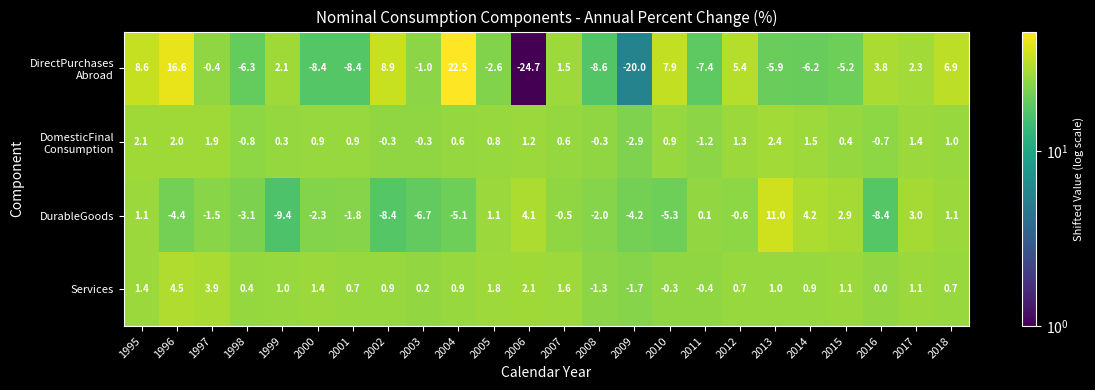

What is the spread (max minus min) of values at 2018?

6.2